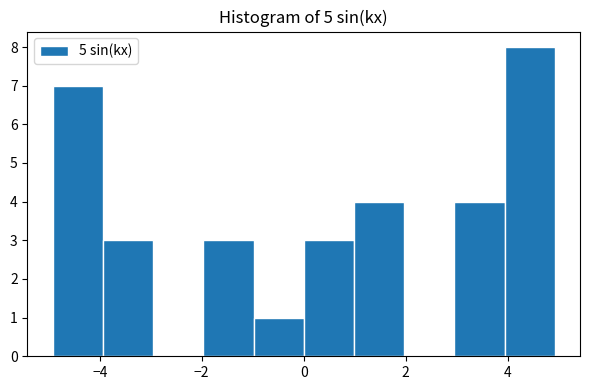

Reading left to right, list every bar in this chart as the range it spans on the x-axis followed by its height. Neither the bar edges nor the heights are printed on the chart, so give them approximately, as read against the axes.

-5 to -4: 7
-4 to -3: 3
-3 to -2: 0
-2 to -1: 3
-1 to 0: 1
0 to 1: 3
1 to 2: 4
2 to 3: 0
3 to 4: 4
4 to 5: 8